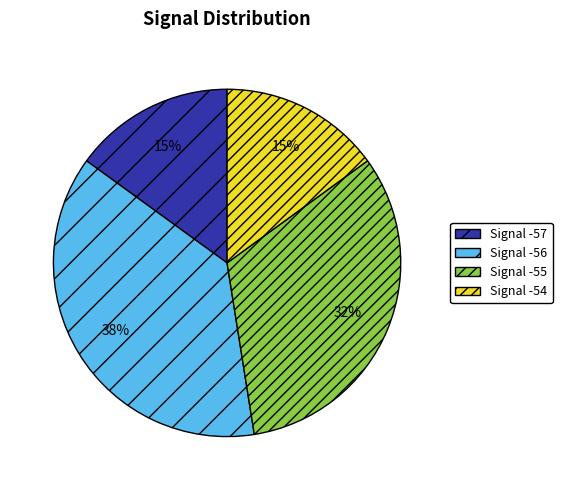

True or false: Signal -57 accounts for 15% of the total.

True